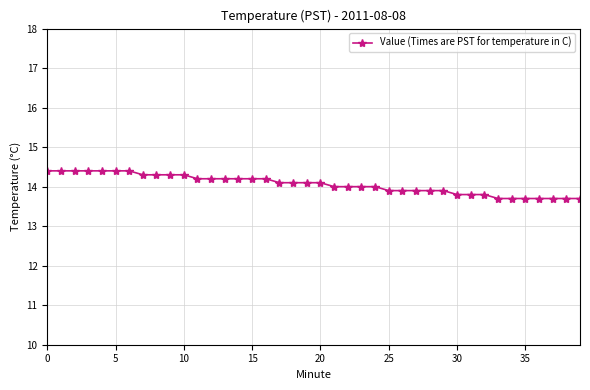

What is the difference between the maximum and second lowest values?

0.7